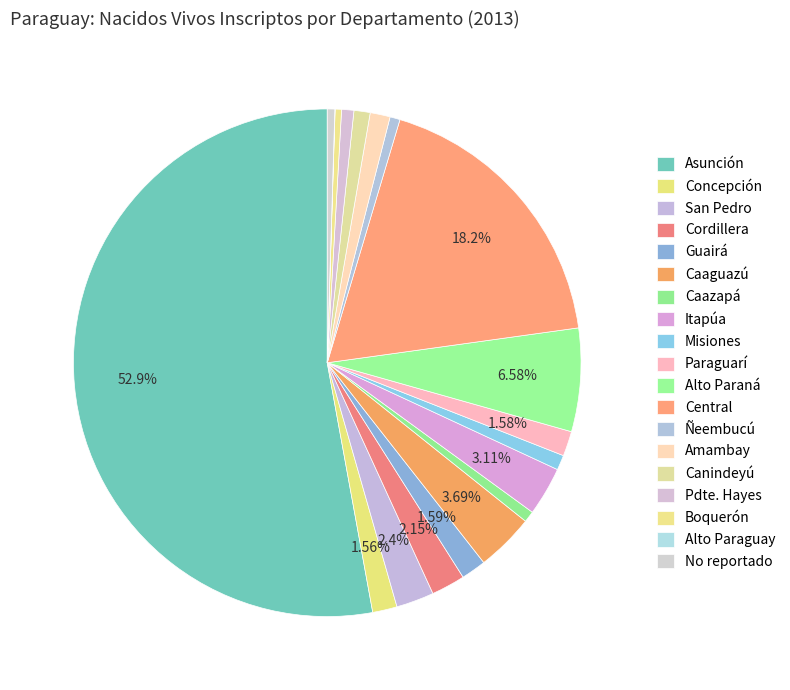

Count the number of slices in the pie.

19